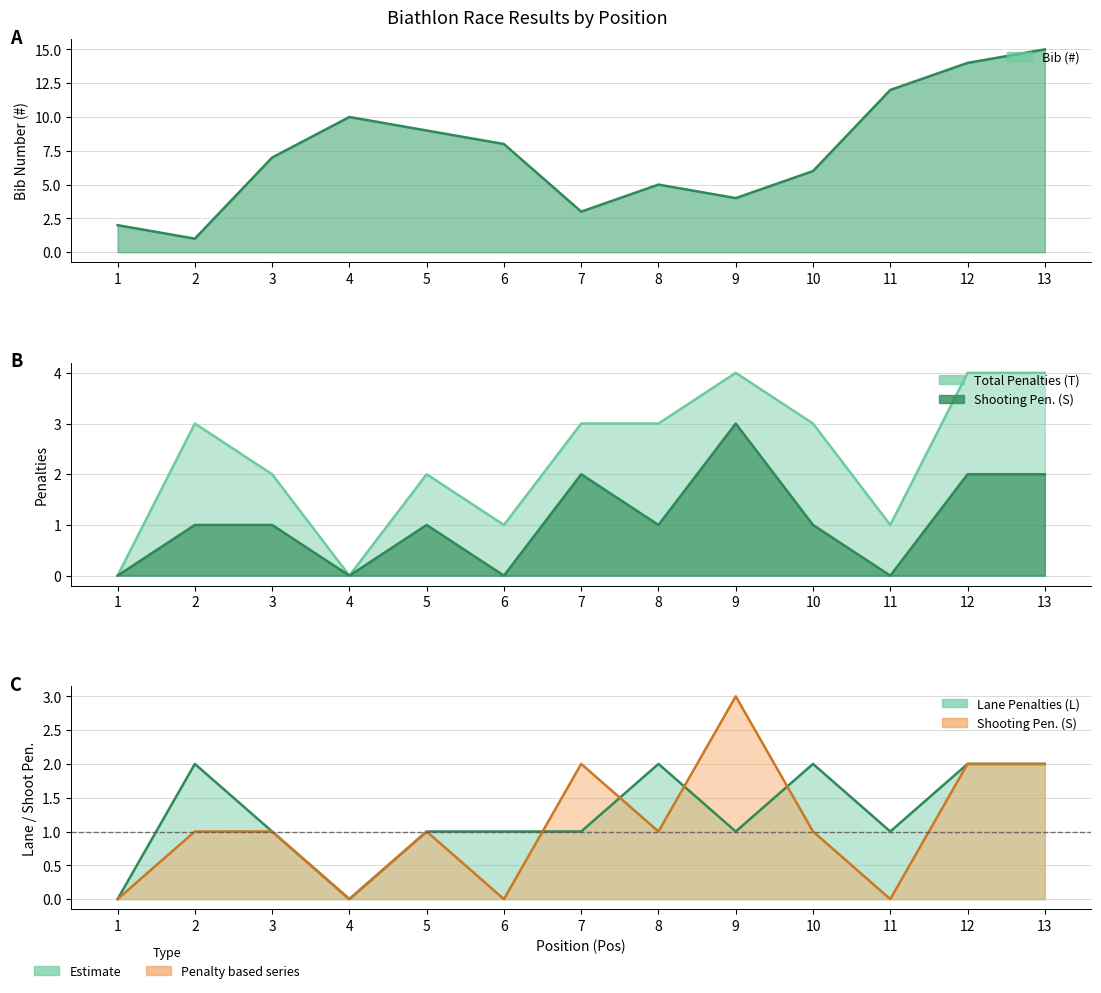

What is the difference between the values at 5 and 8?

4